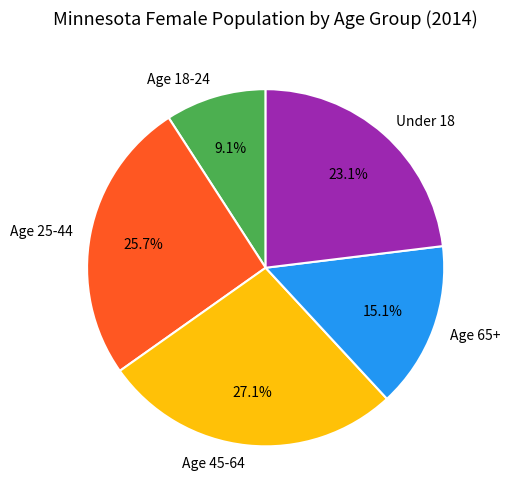

Approximately how many times larger is the value at Age 65+ compared to Age 25-44?

0.6